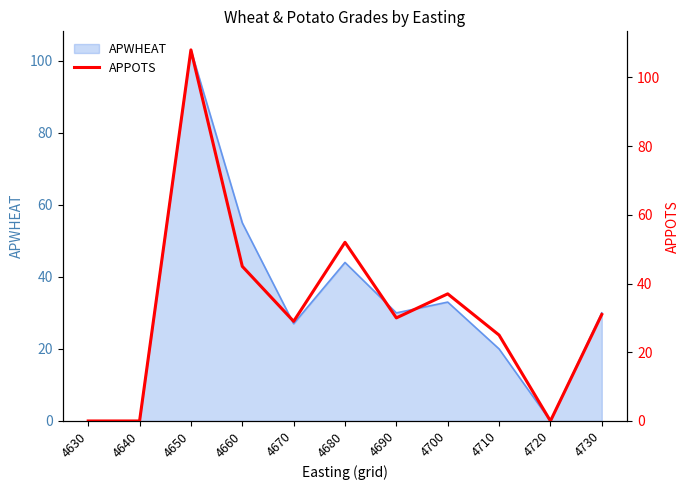

How many data points are above 30?

5